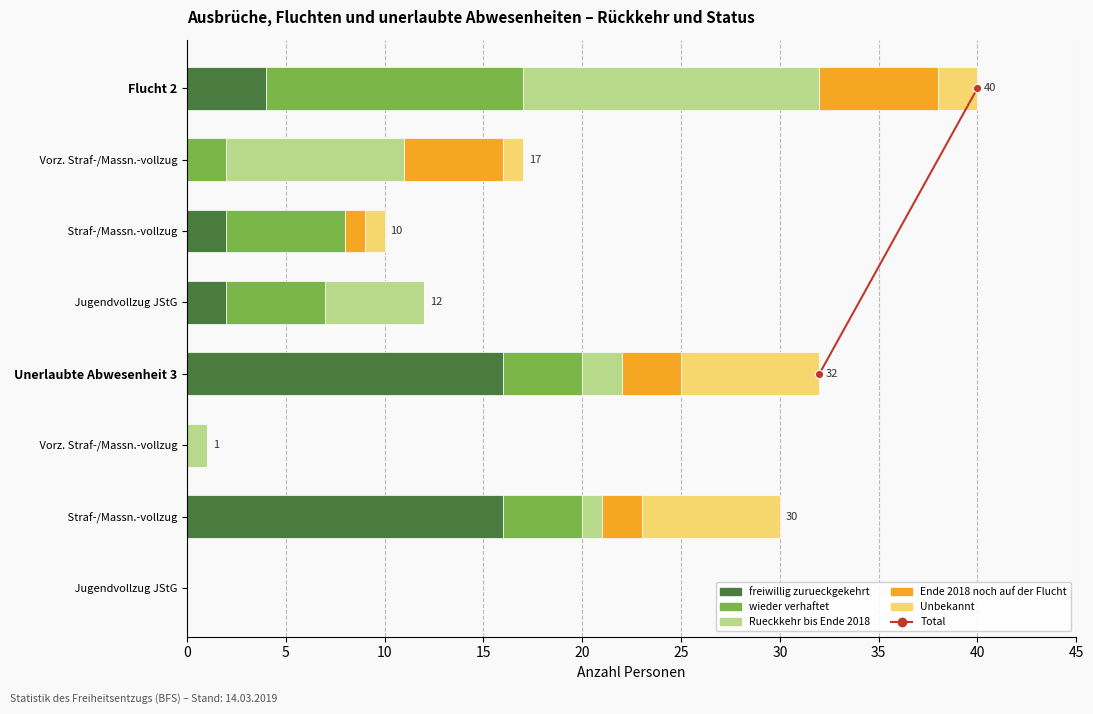

Count the number of data series in this chart.

5